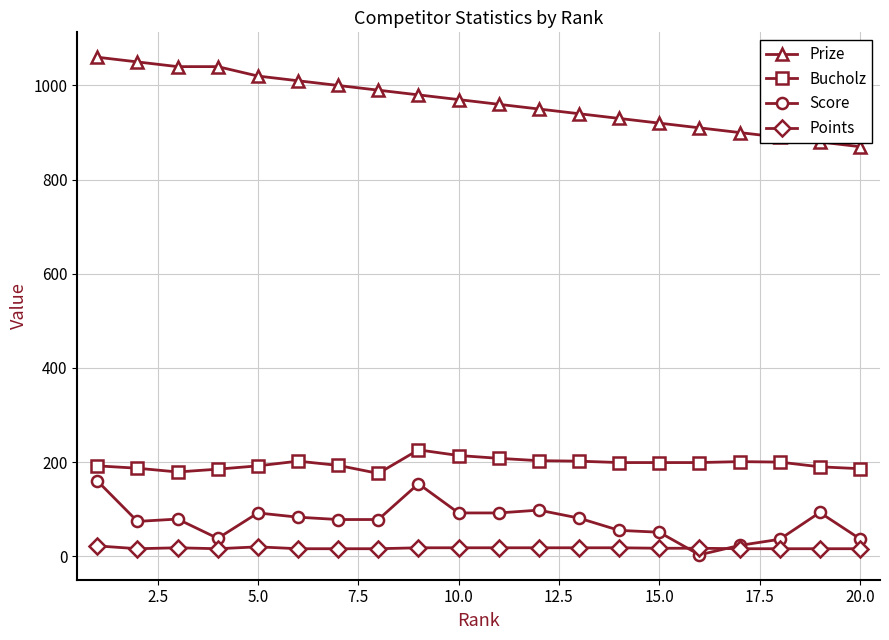

List the series in order of their peak value, lowest first.

Points, Score, Bucholz, Prize